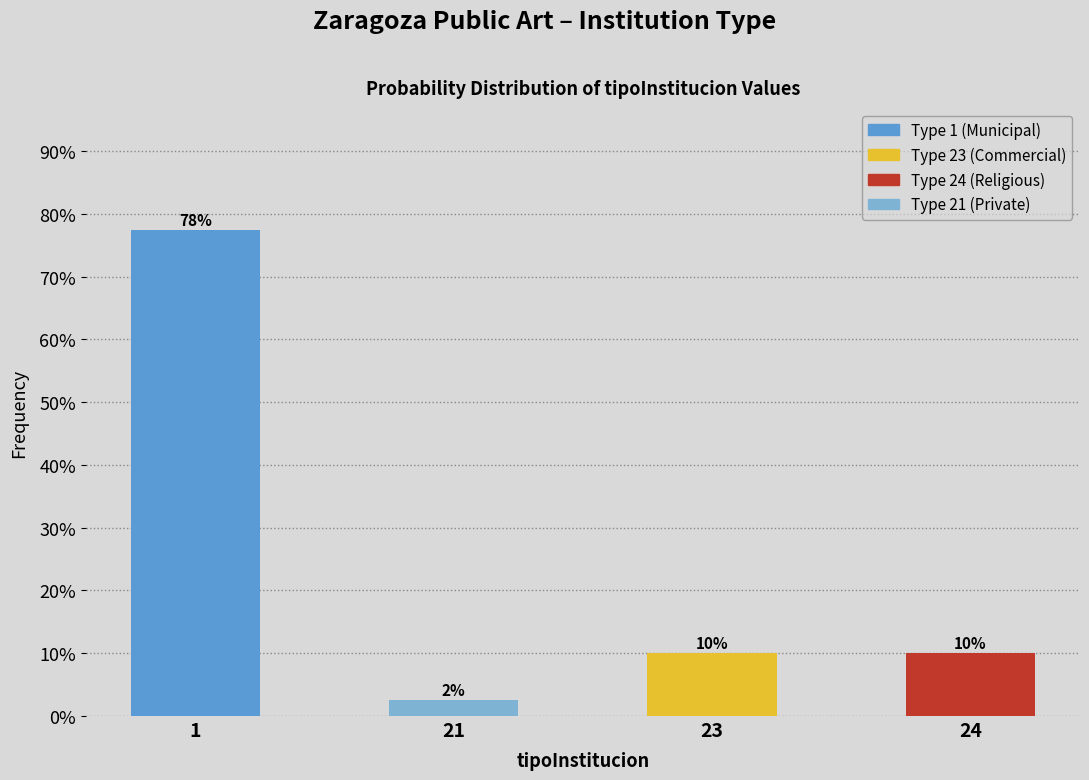

True or false: the data shows 24.3 at 1.

False